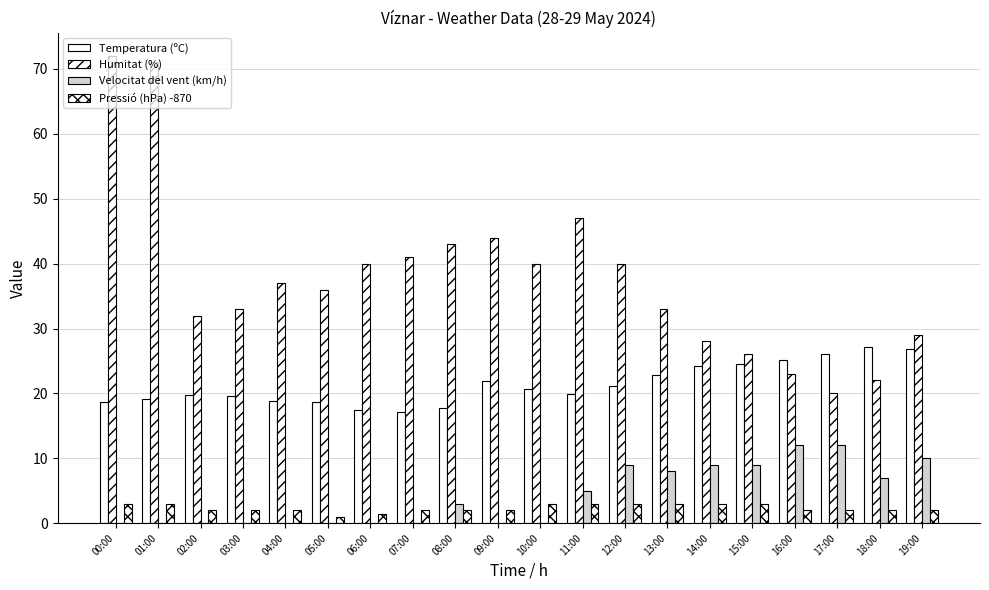

List the series in order of their peak value, highest first.

Humitat (%), Temperatura (ºC), Velocitat del vent (km/h), Pressió (hPa) -870